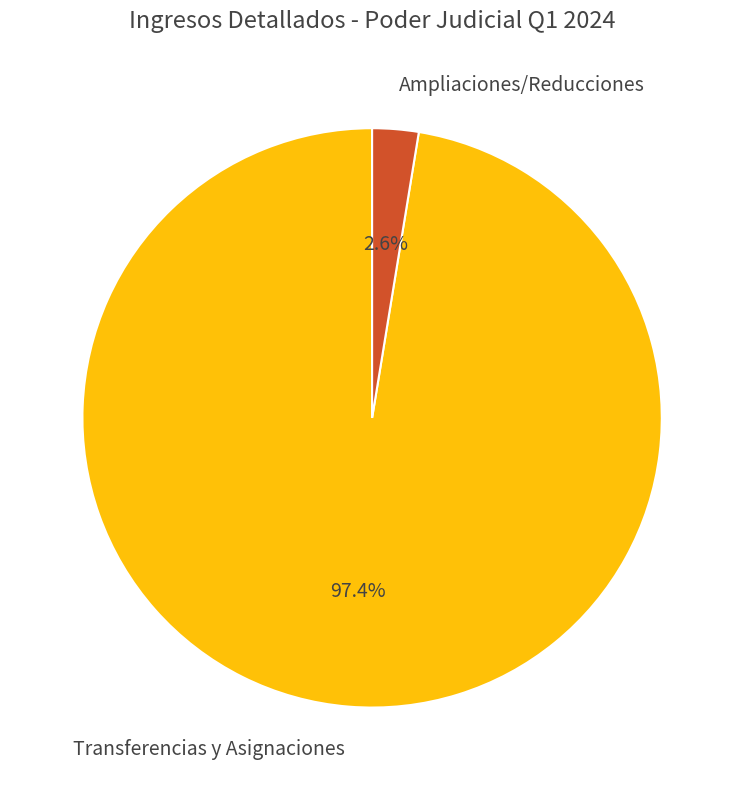

Does Ampliaciones/Reducciones represent more than half of the total?

No